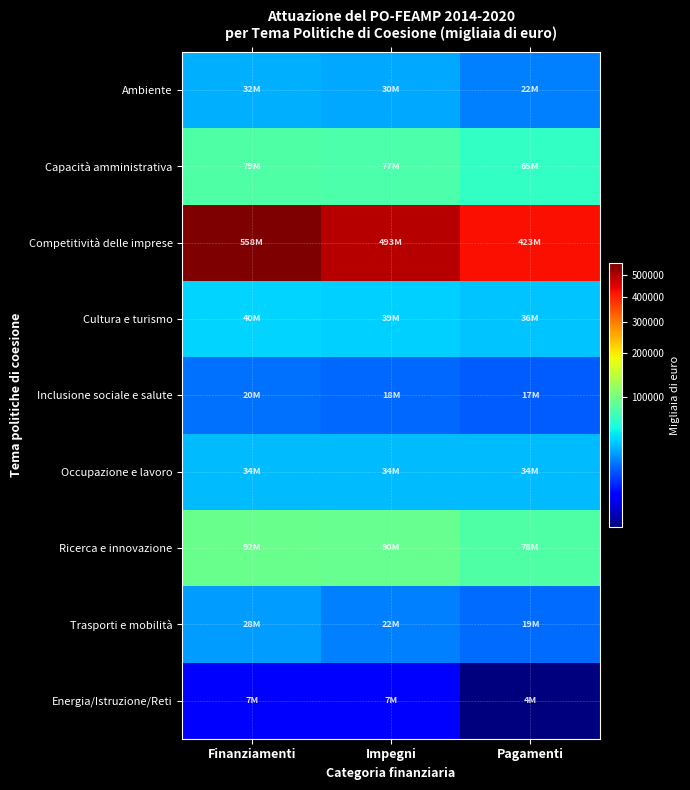

At how many categories does at least one series exceed 233434?

3